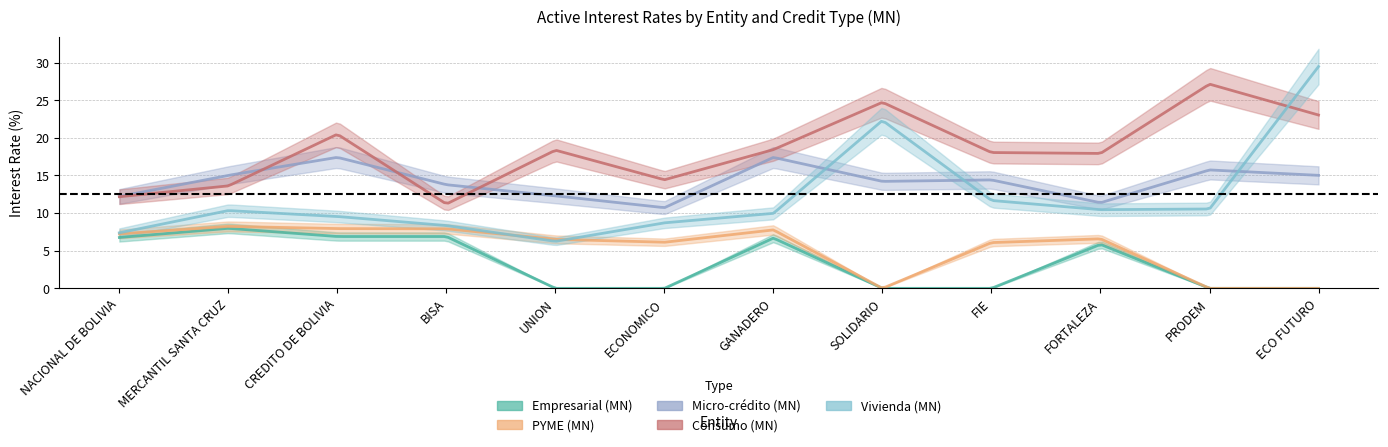

At which category does Vivienda (MN) reach its first local valley?

UNION